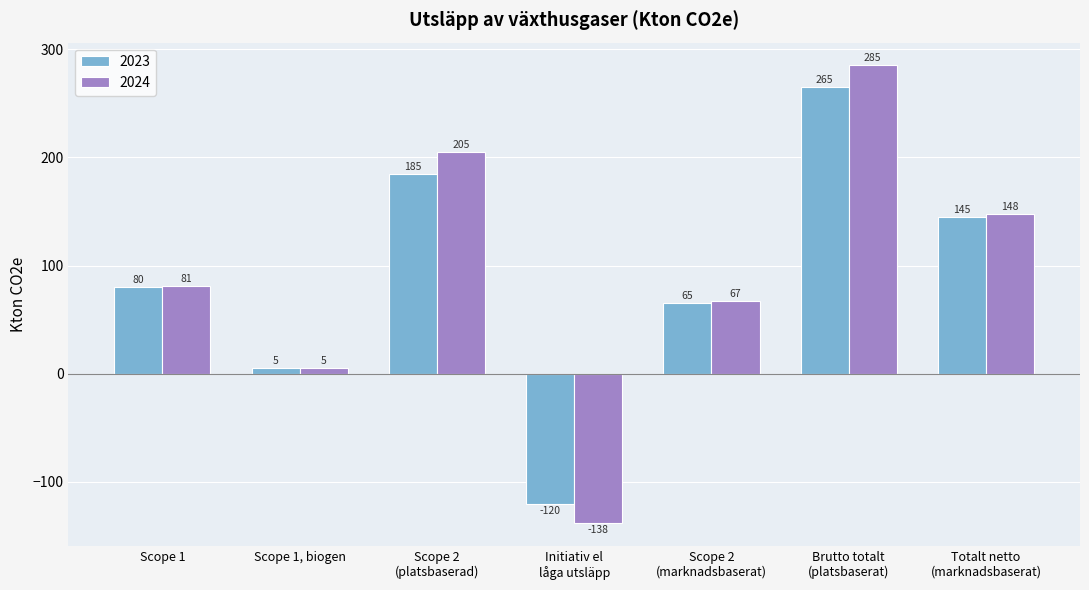

What is the approximate value of 2024 at Scope 1, biogen?

5